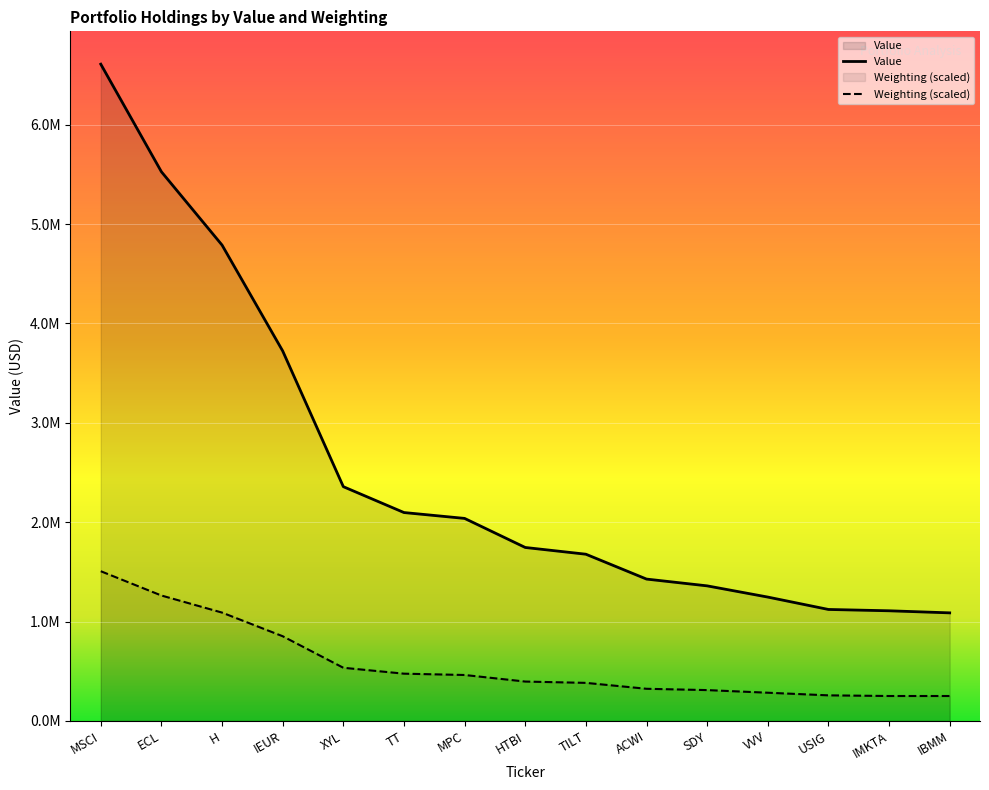

True or false: Value and Weighting cross at least once.

False